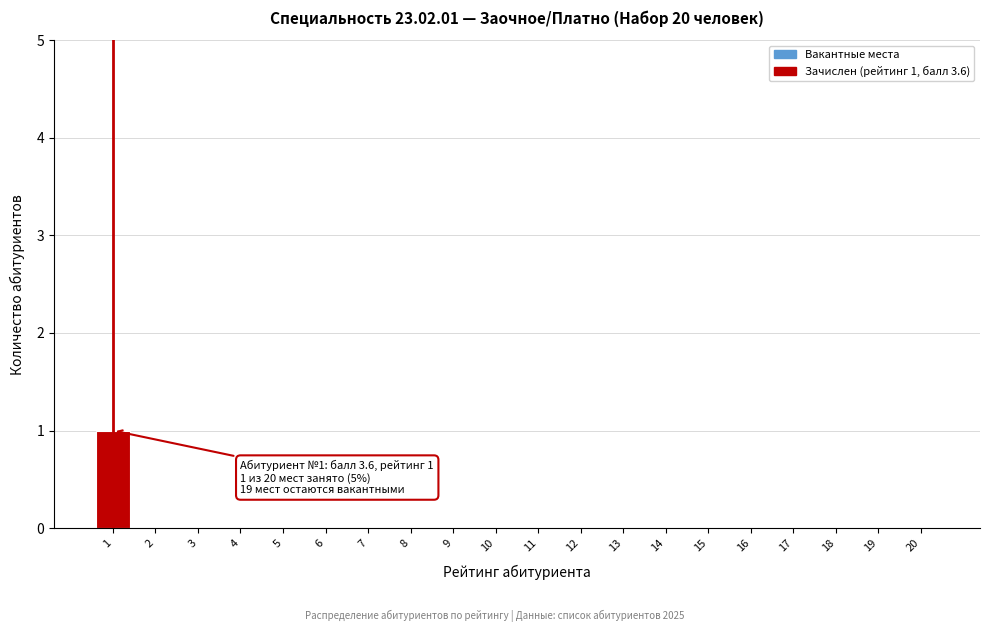

Reading left to right, what are all the values shown in this chart?

1=1	2=0	3=0	4=0	5=0	6=0	7=0	8=0	9=0	10=0	11=0	12=0	13=0	14=0	15=0	16=0	17=0	18=0	19=0	20=0